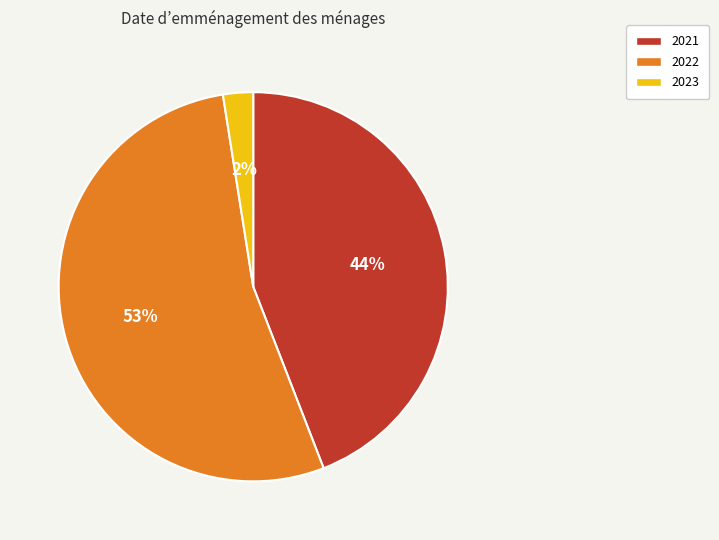

How many slices are in this pie chart?

3